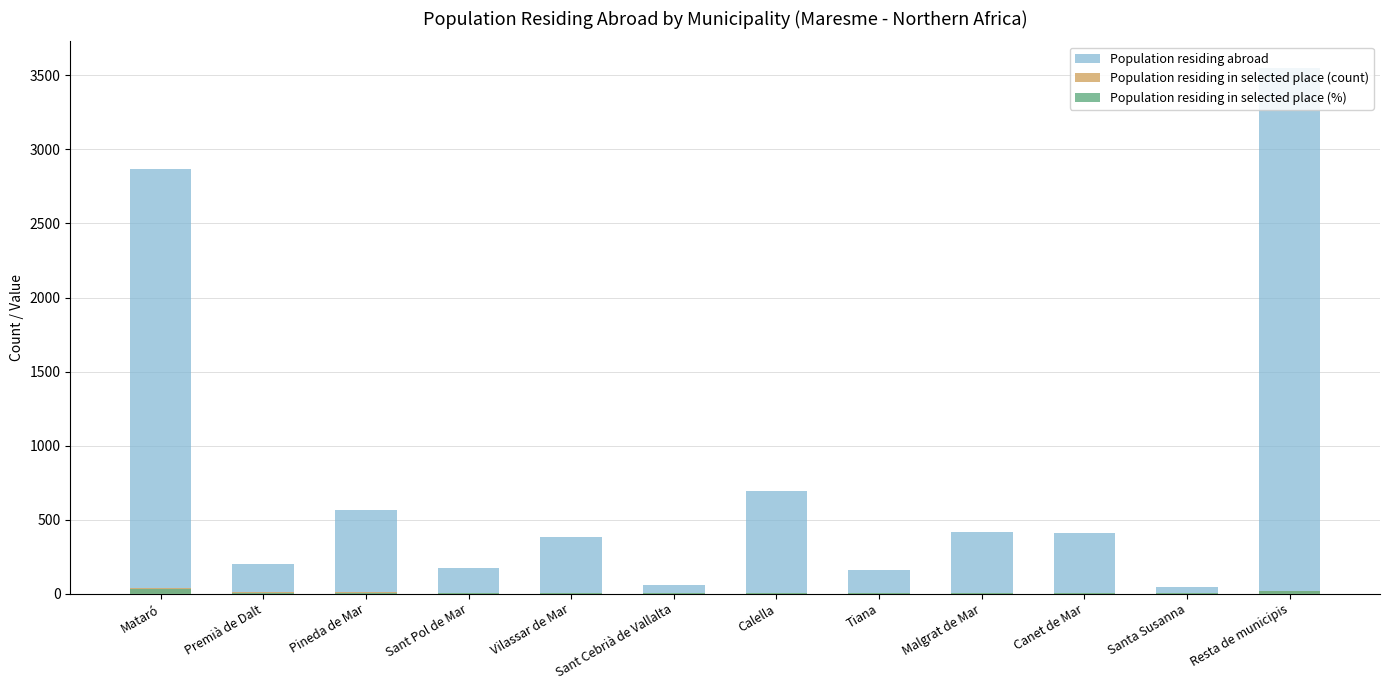

How many bars are there in each group?

3